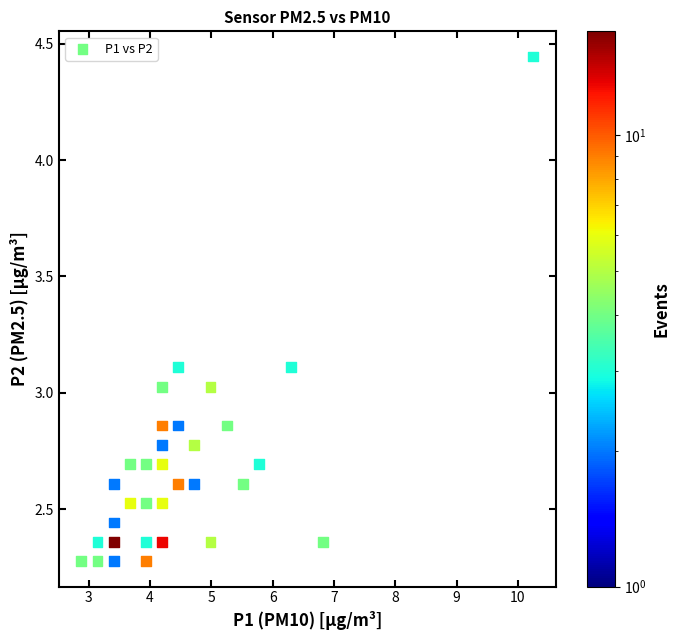

What is the range of X values (max minus min)?

7.4